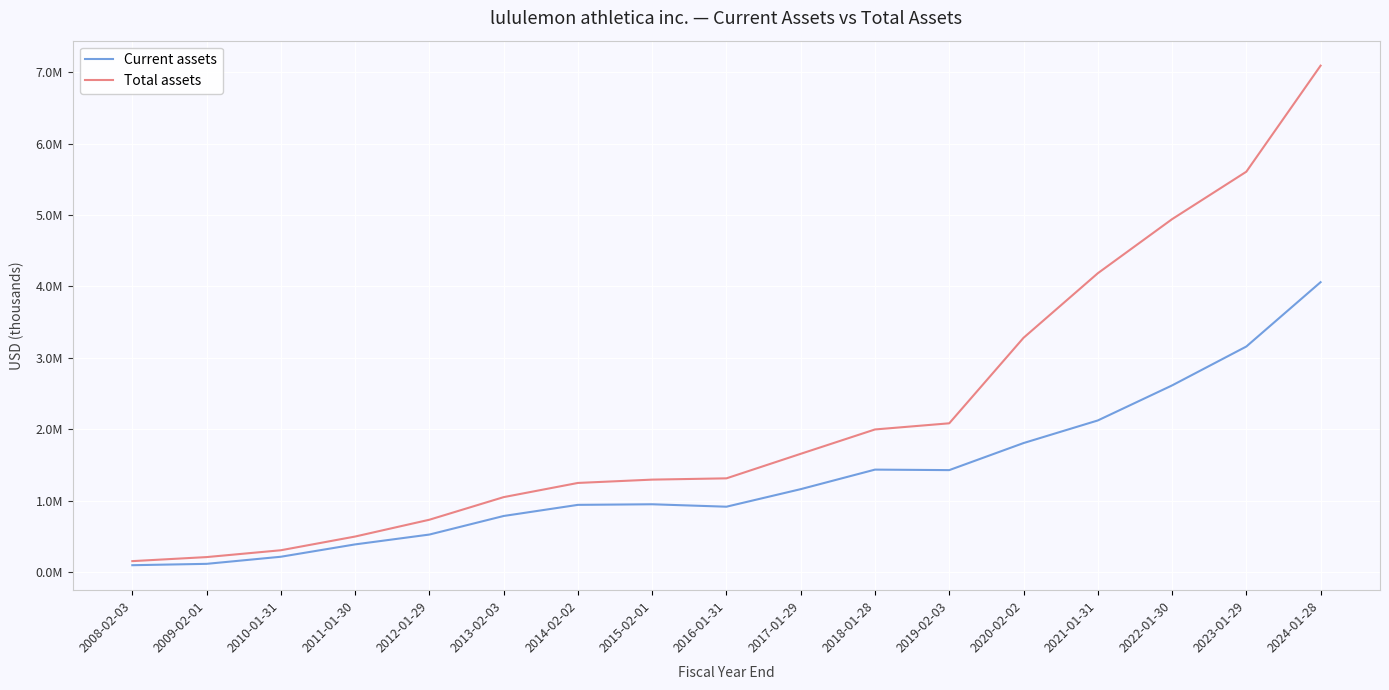

Rank the categories by Total assets value from highest to lowest.

2024-01-28, 2023-01-29, 2022-01-30, 2021-01-31, 2020-02-02, 2019-02-03, 2018-01-28, 2017-01-29, 2016-01-31, 2015-02-01, 2014-02-02, 2013-02-03, 2012-01-29, 2011-01-30, 2010-01-31, 2009-02-01, 2008-02-03